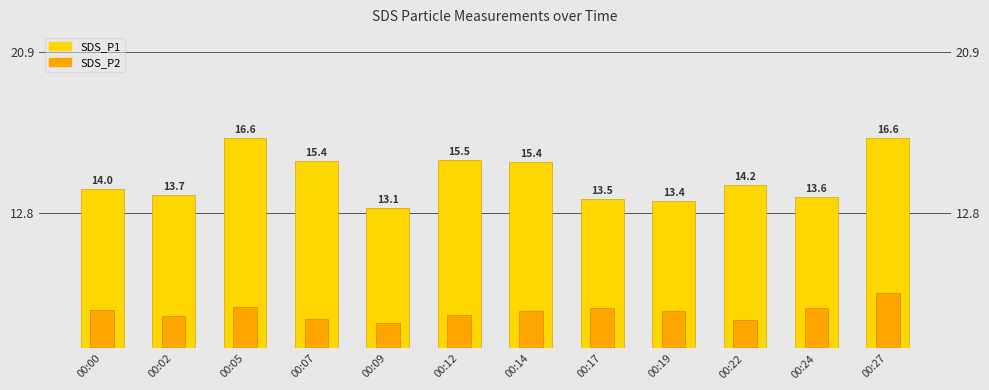

What is the lowest value of the SDS_P1 series?

13.1